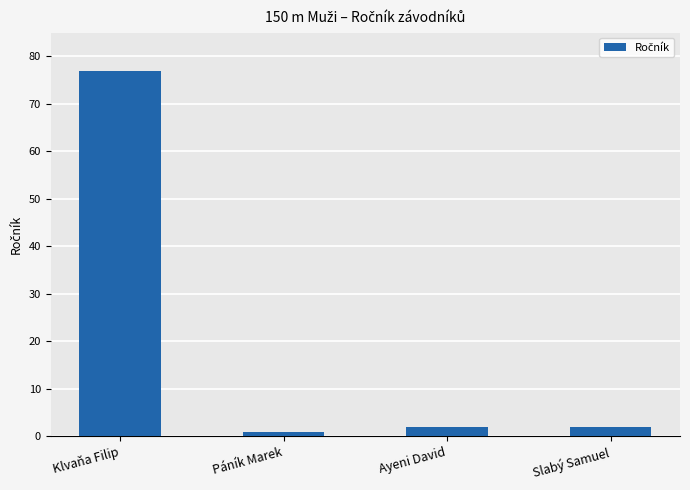

What is the sum of all values?

82